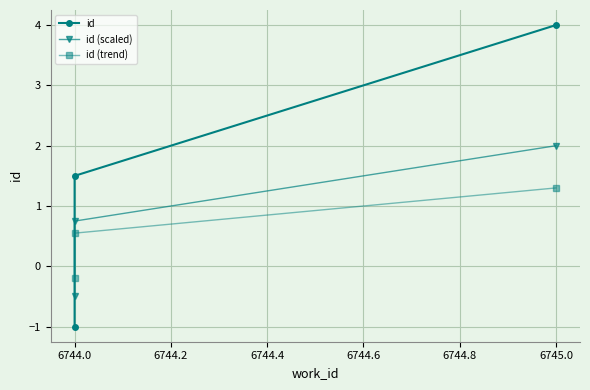

How many values in id (scaled) are below zero?

1